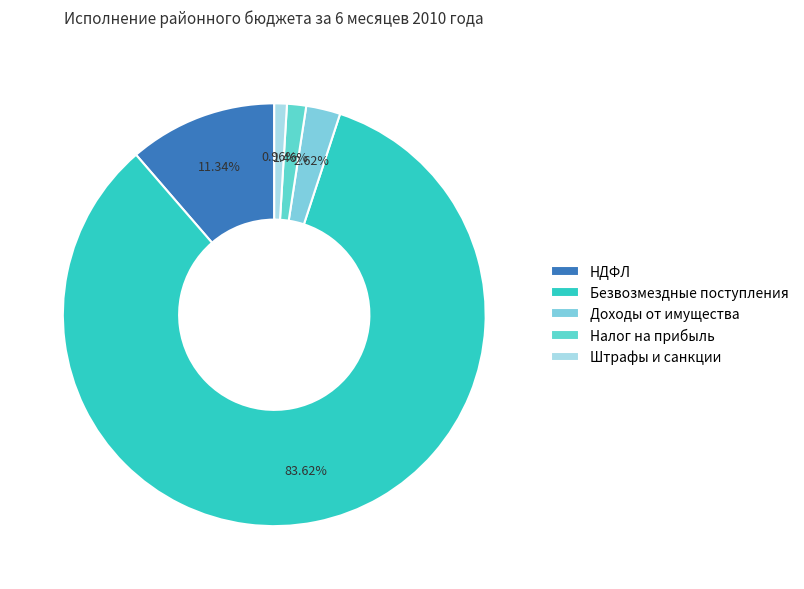

Rank the categories by value from highest to lowest.

Безвозмездные поступления, НДФЛ, Доходы от имущества, Налог на прибыль, Штрафы и санкции